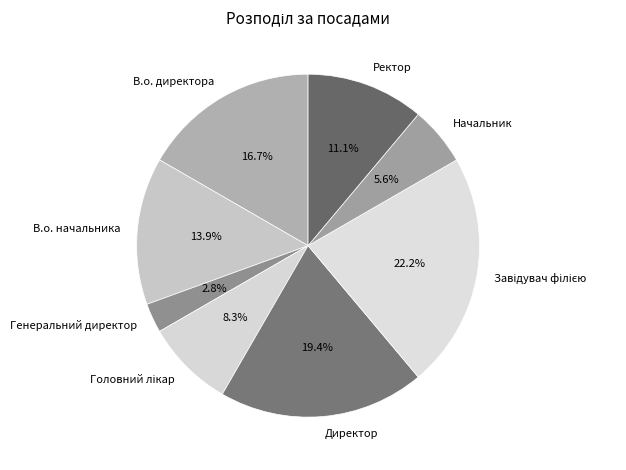

Is there any slice that represents more than half of the pie?

No